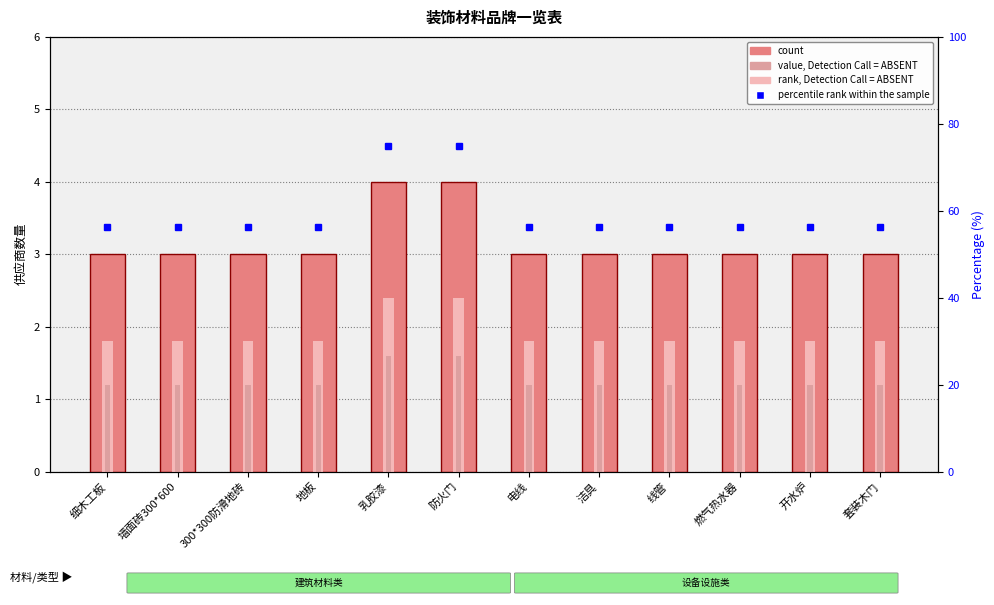

Reading left to right, transcribe all the data shown in this chart.

3	3	3	3	4	4	3	3	3	3	3	3